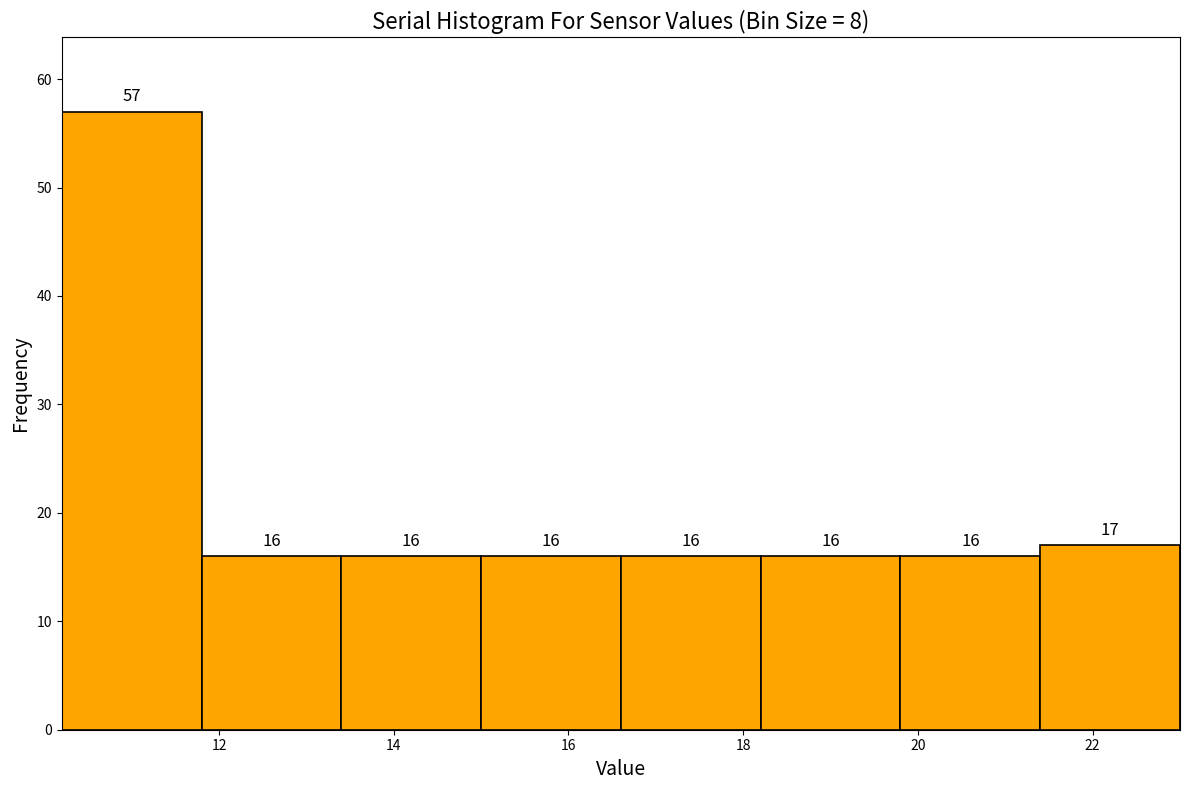

Which range on the x-axis has the tallest bar?

10.2 to 11.8